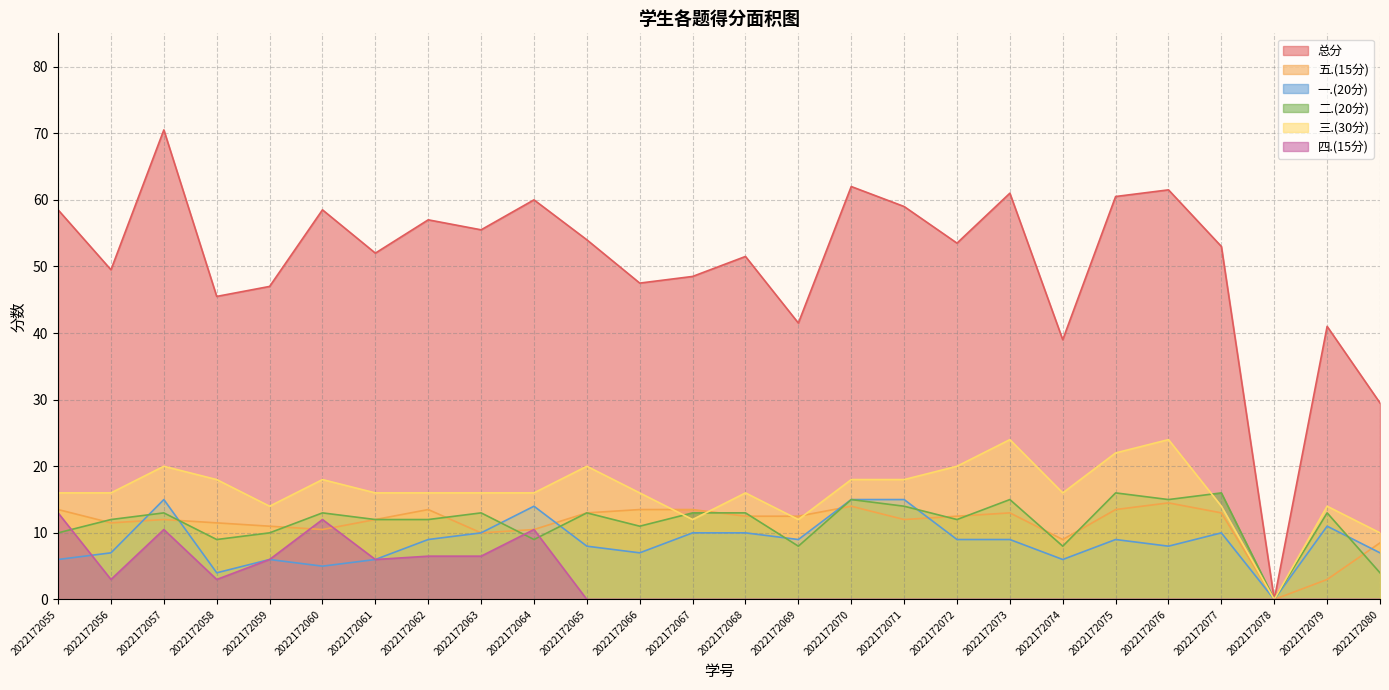

After their last crossing, which series has the higher values: 一.(20分) or 二.(20分)?

一.(20分)